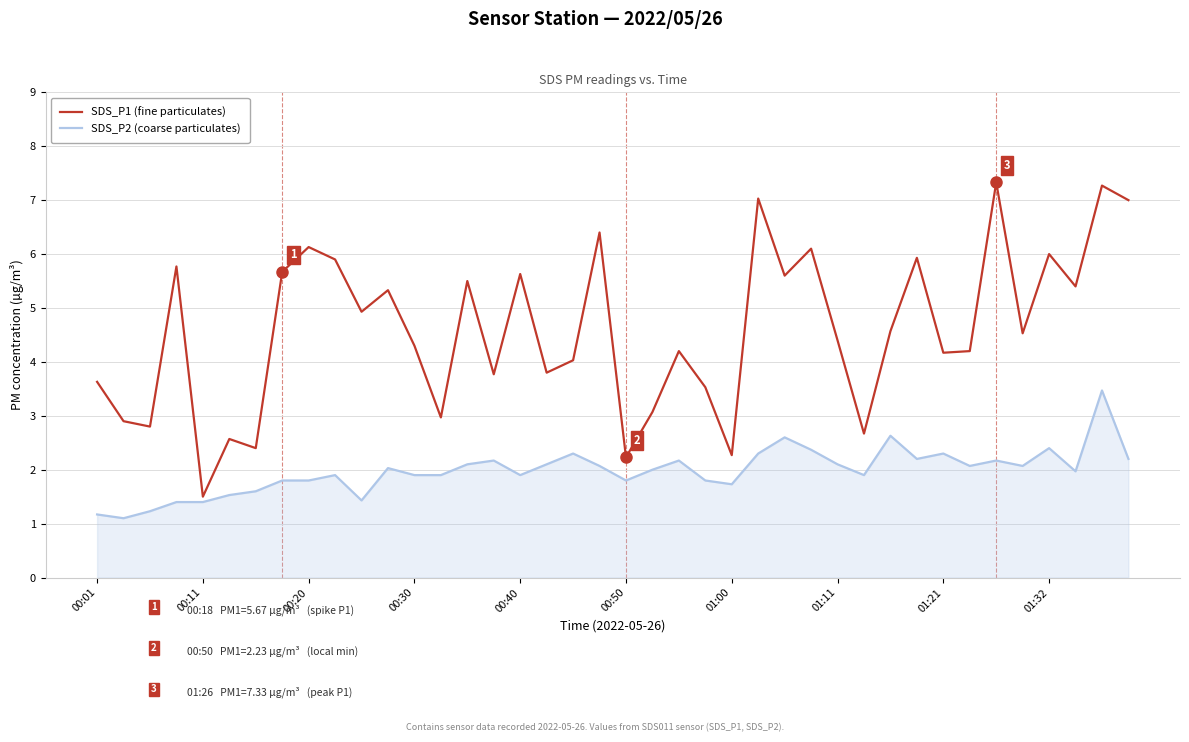

What is the minimum value shown in the chart?

1.1